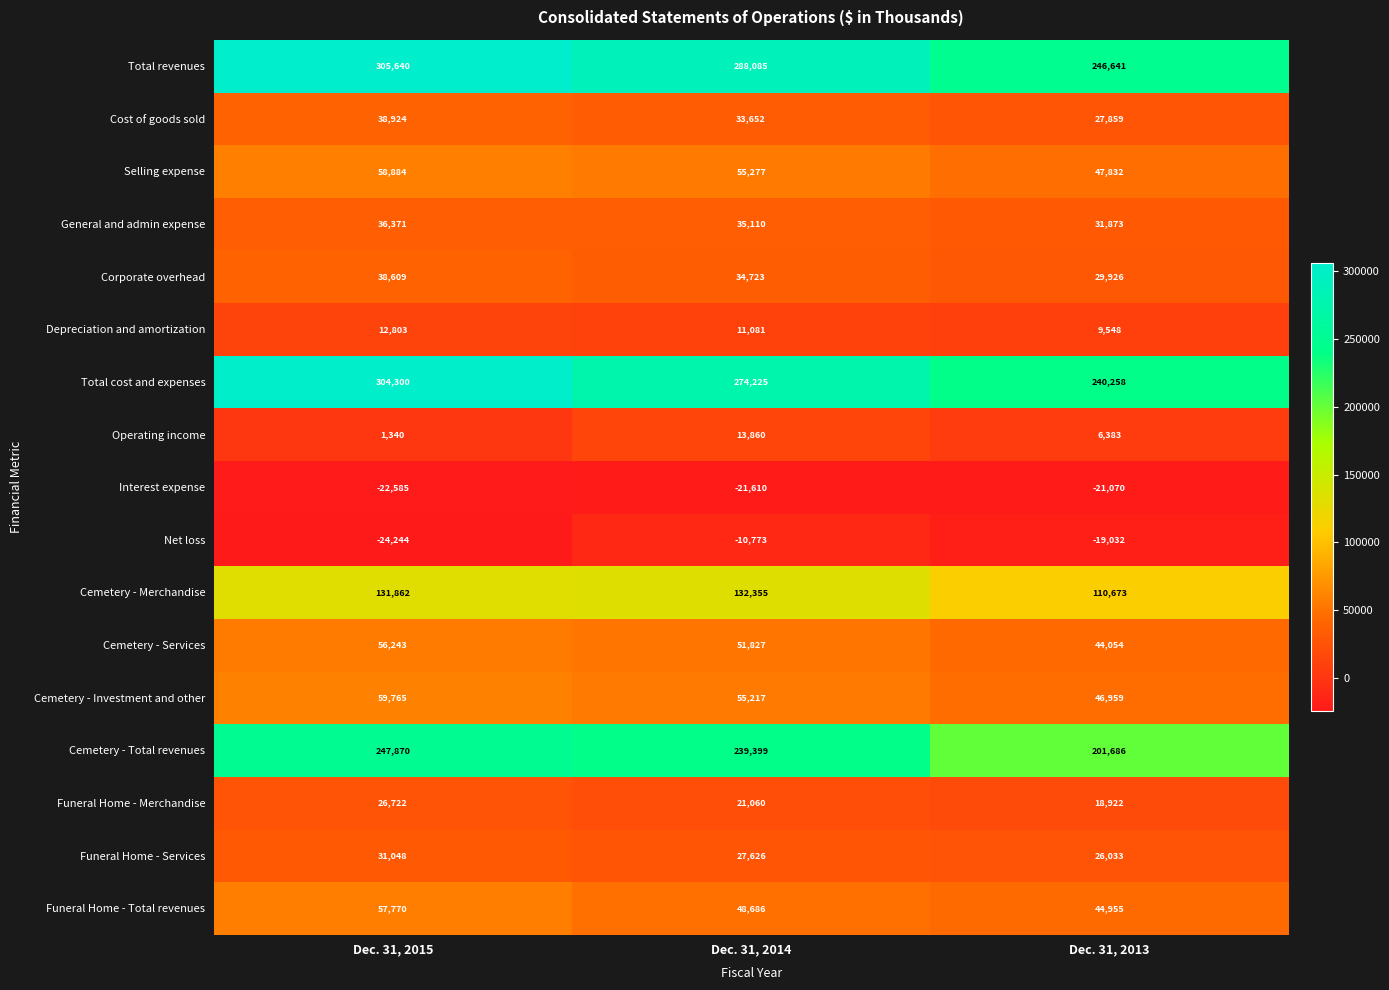

Which category has the lowest value in the Funeral Home - Services series?

Dec. 31, 2013